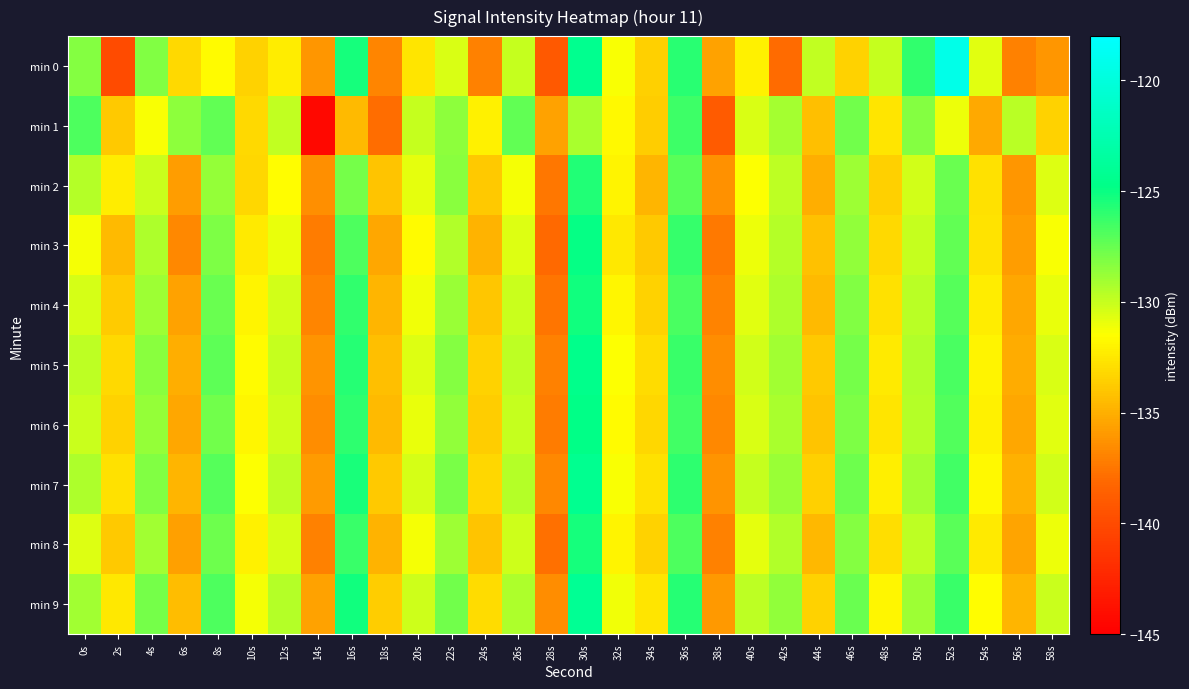

What is the spread (max minus min) of values at 24s?

4.9